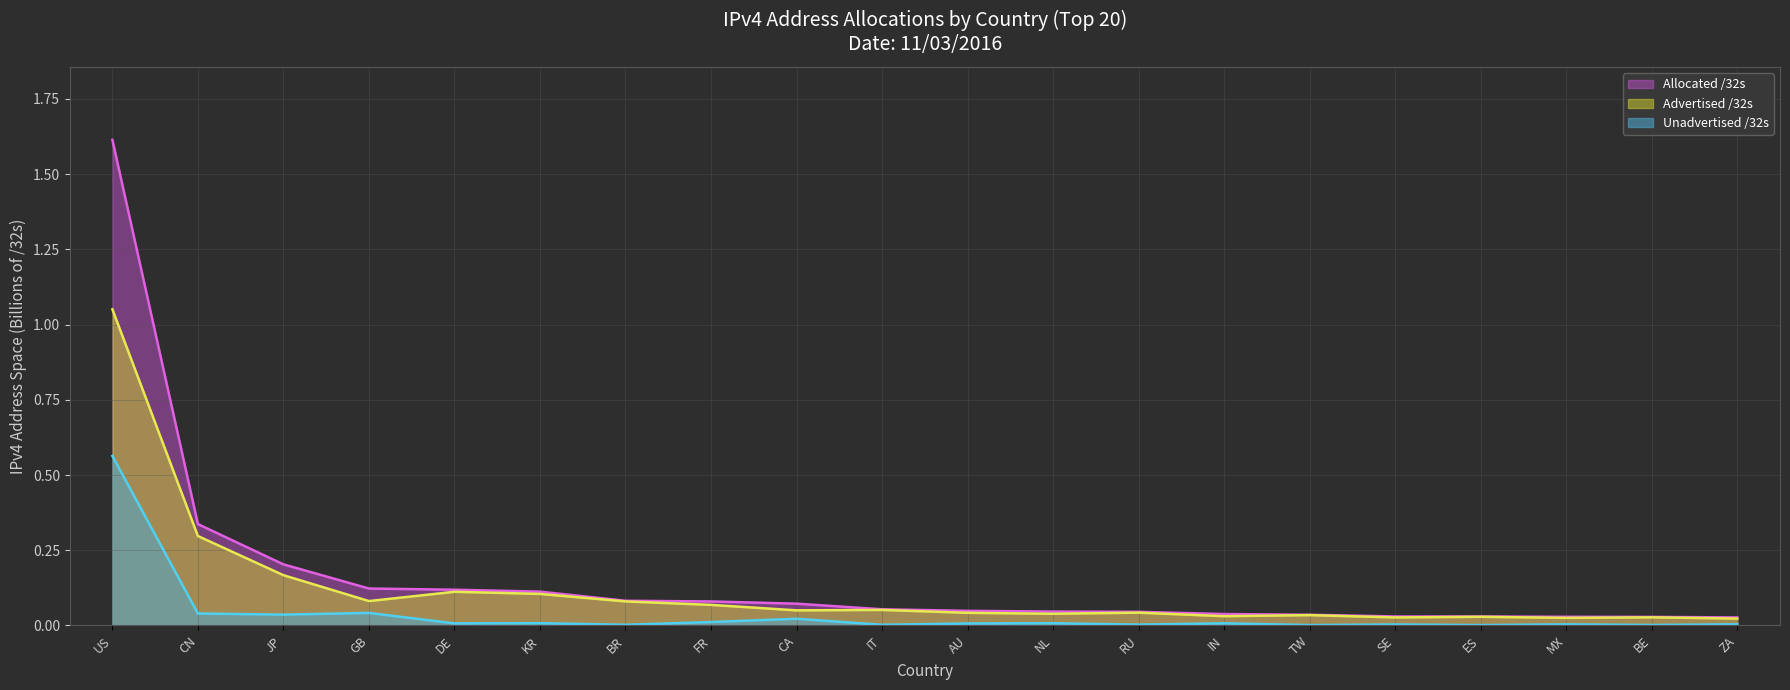

The Allocated /32s series shows 0.0 at RU. True or false?

False